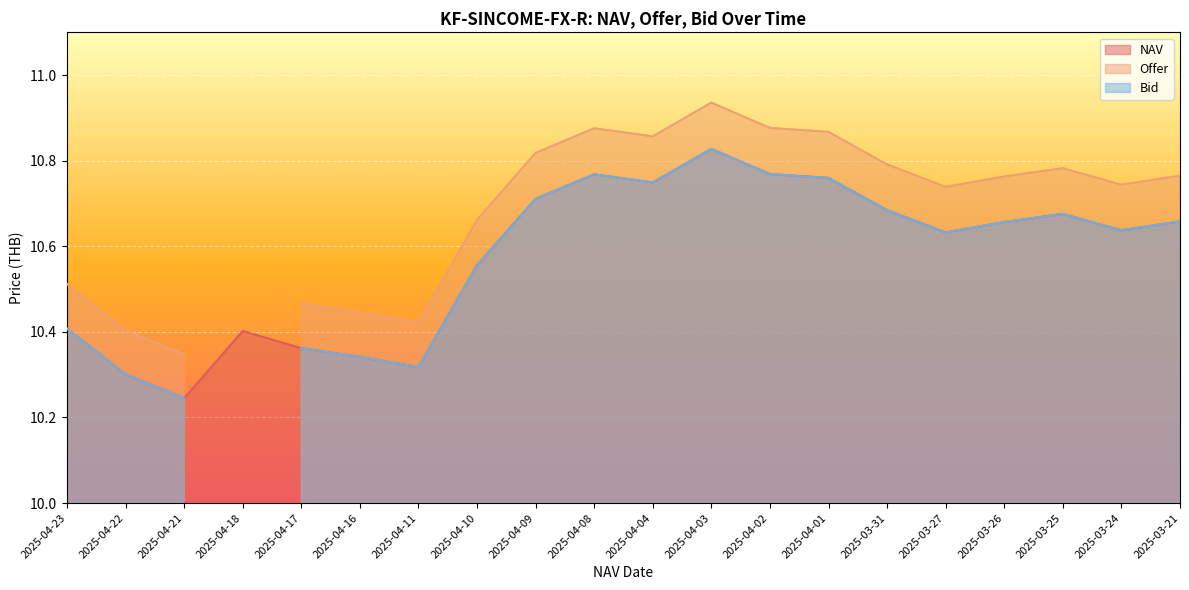

At which category does Offer reach its first local peak?

2025-04-17